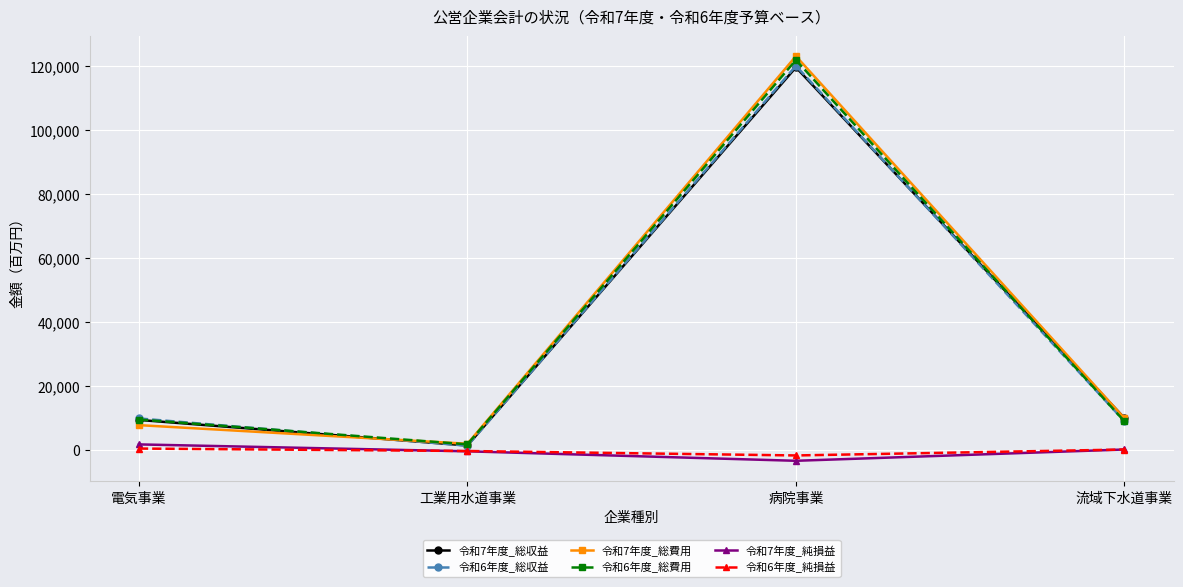

The value of 令和6年度_総費用 at 病院事業 is 52236. True or false?

False